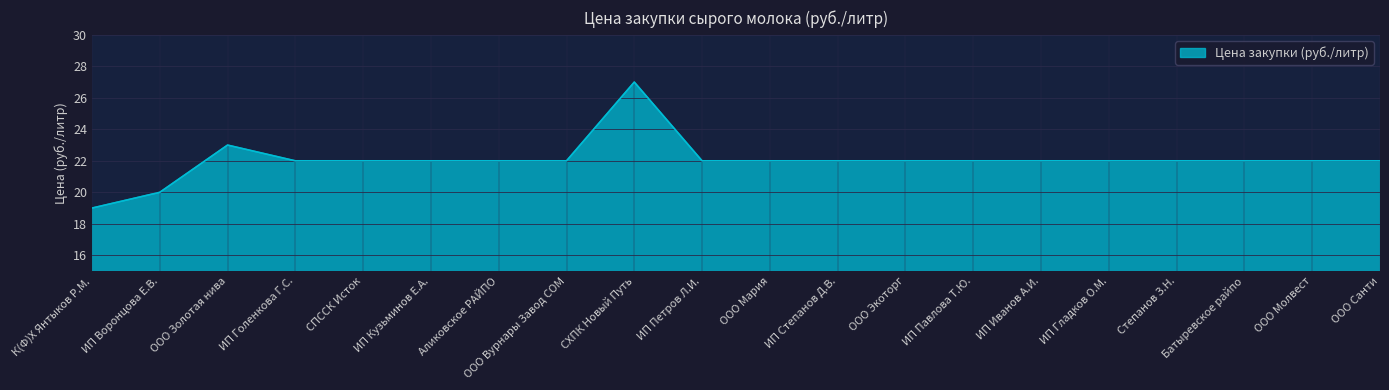

What value does the data have at СПССК Исток?

22